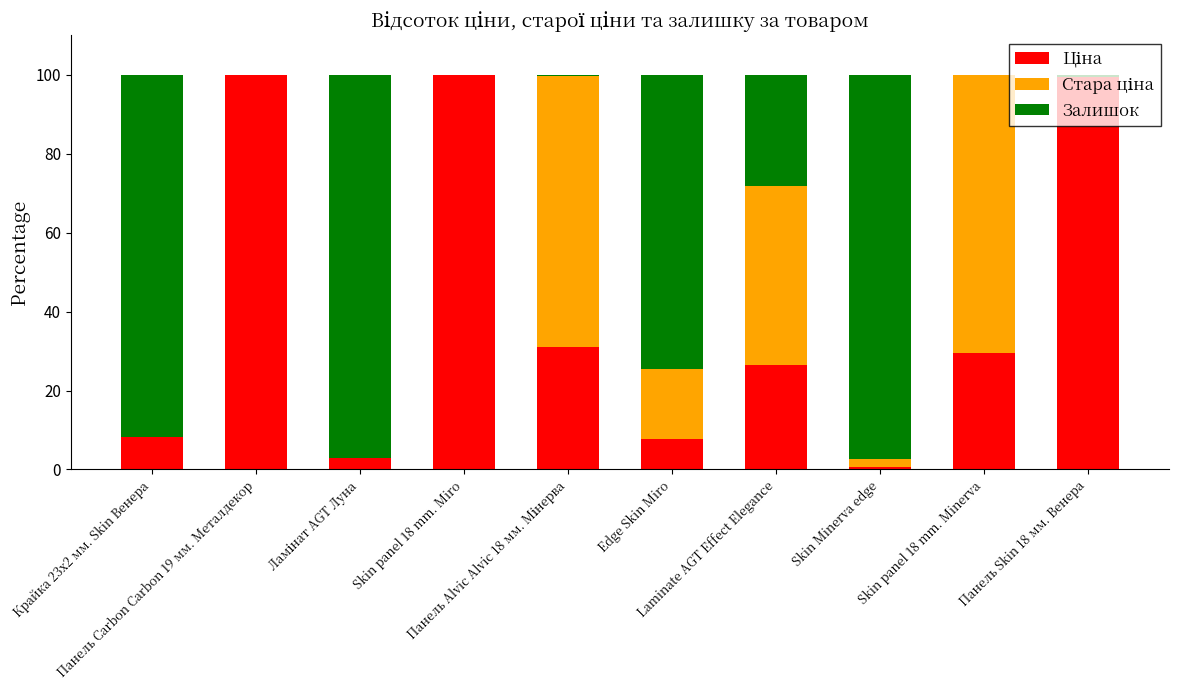

How many data points does each series have?

10